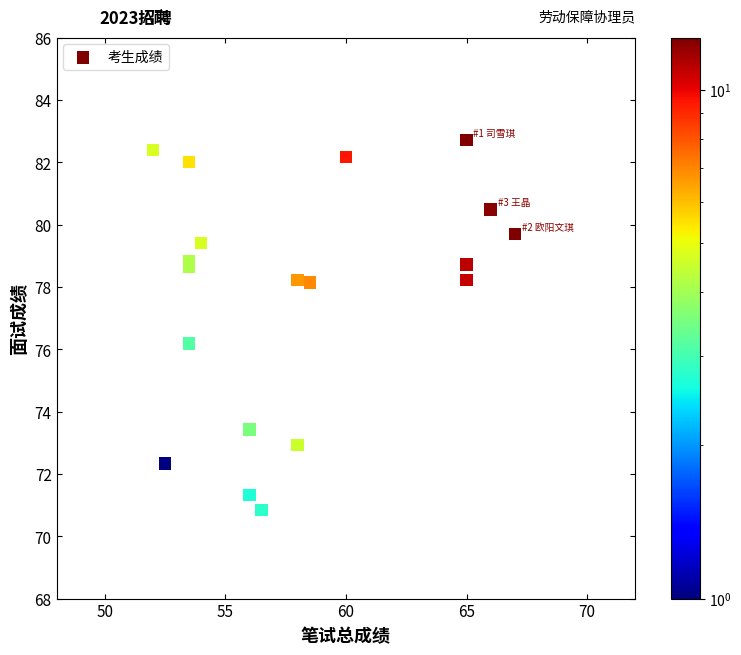

What Y value in the scatter plot is closest to 76?

76.2